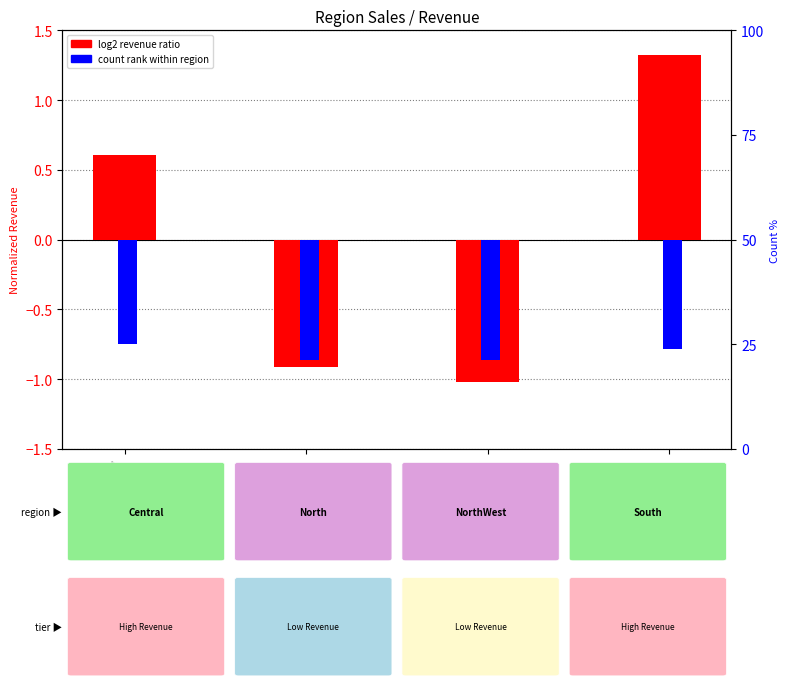

The value of count rank at Central is -0.8. True or false?

True